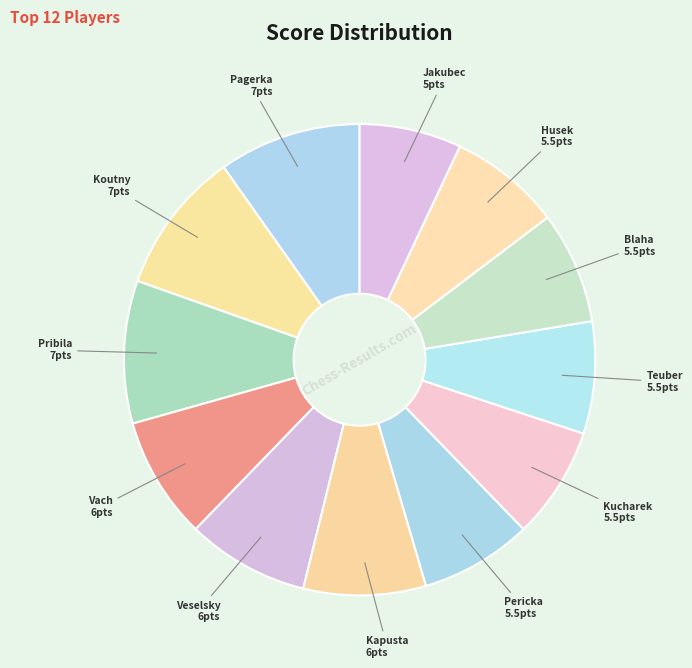

How many slices are in this pie chart?

12